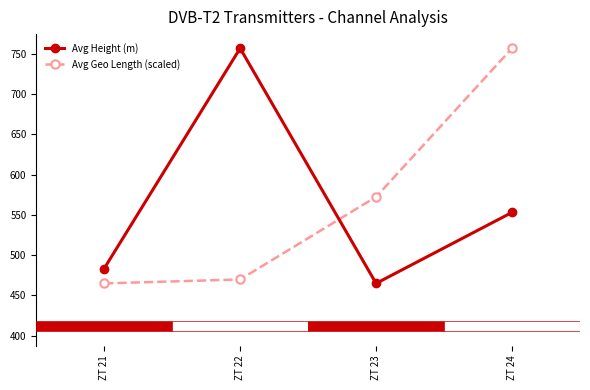

Are the bars grouped side by side (vs. stacked)?

Yes